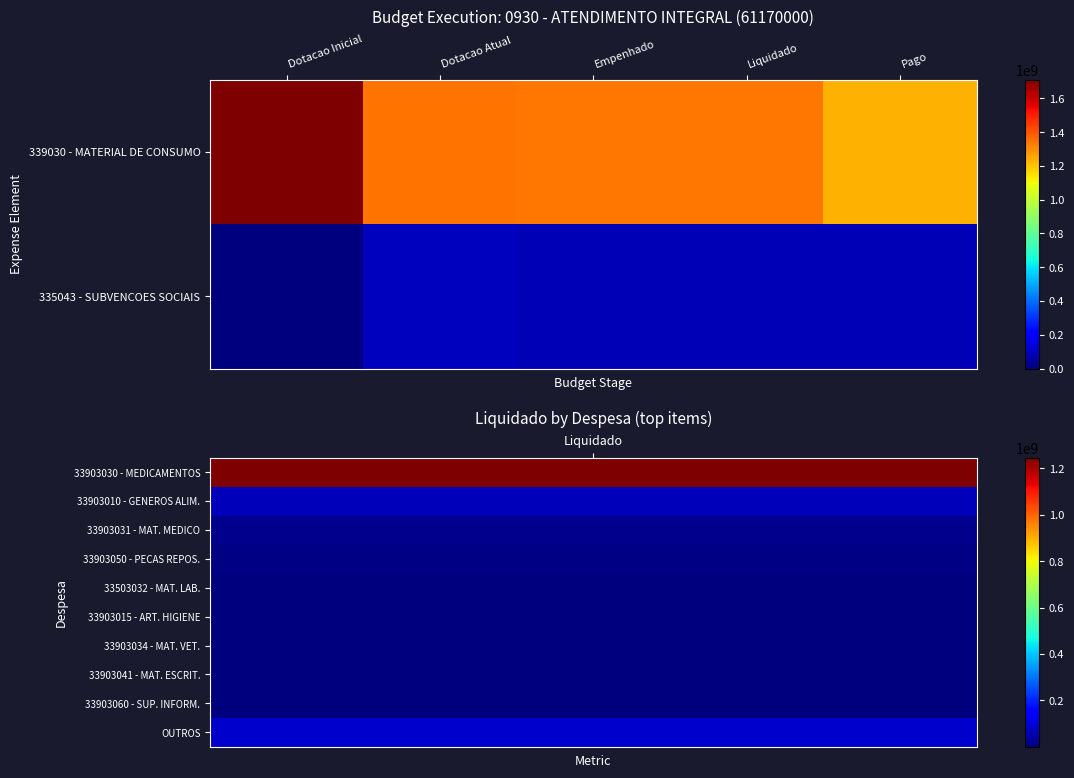

Which series changed the most between Dotacao Inicial and Empenhado?

339030 - MATERIAL DE CONSUMO